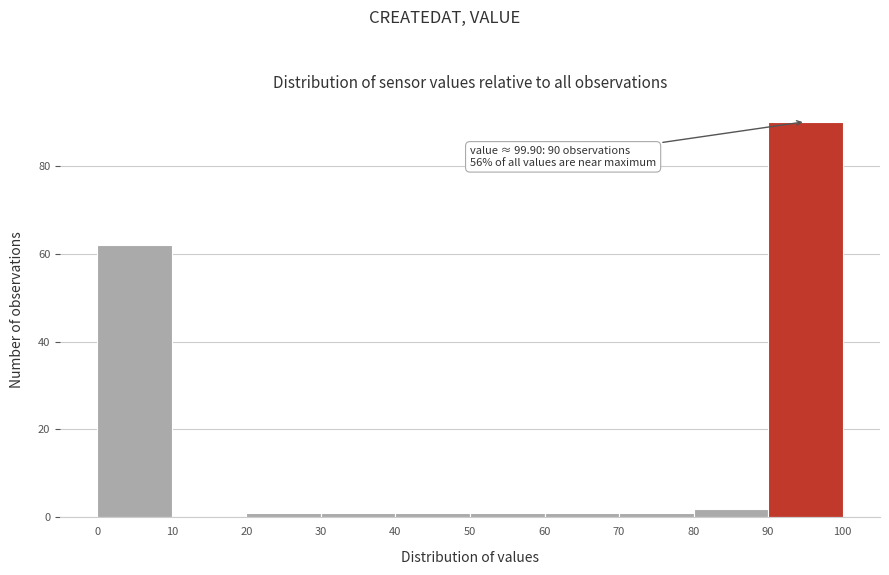

Which range on the x-axis has the tallest bar?

90 to 100